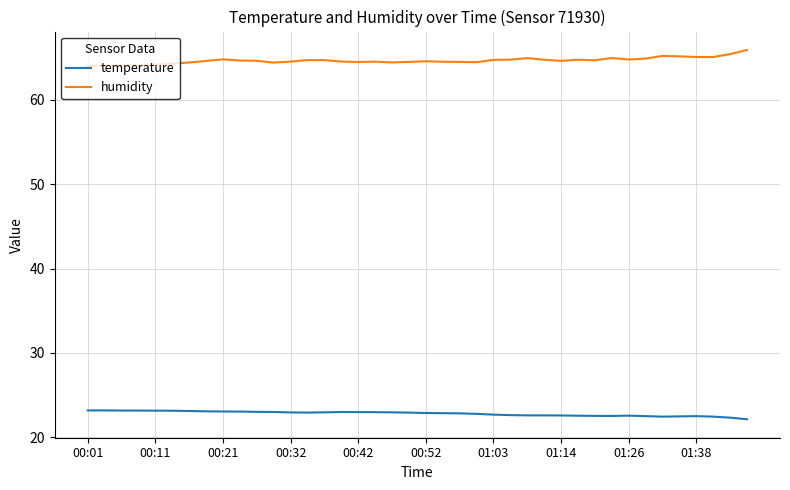

What are all the series names shown in the legend?

temperature, humidity